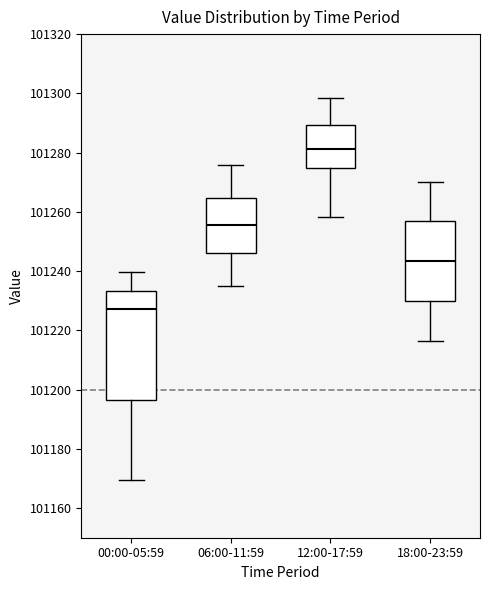

Reading left to right, read every box against the y-axis: the position of its median line, the range the box covers, and the ends of its whiskers. The values are not printed on the chart, so give them approximately, as read against the axis.

00:00-05:59: median 101228, box 101196 to 101234, whiskers 101170 to 101240
06:00-11:59: median 101256, box 101246 to 101264, whiskers 101236 to 101276
12:00-17:59: median 101282, box 101274 to 101290, whiskers 101258 to 101298
18:00-23:59: median 101244, box 101230 to 101256, whiskers 101216 to 101270